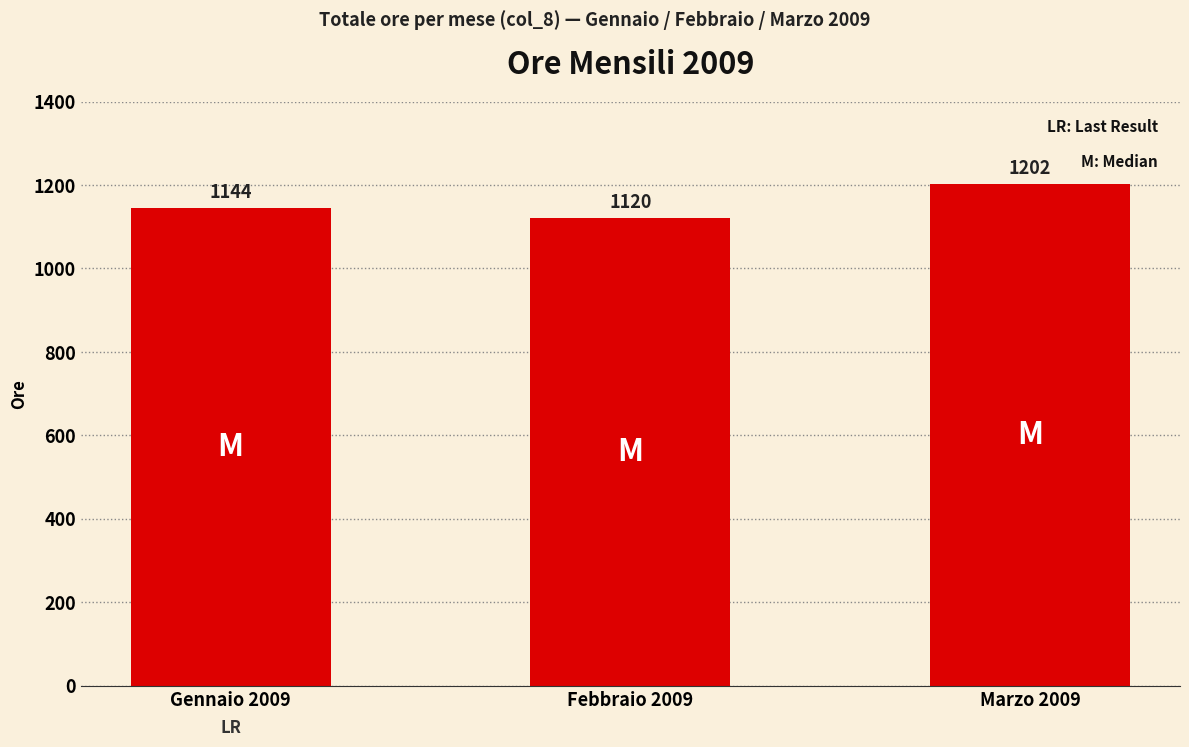

Where is the data nearest to the value 1161?

Gennaio 2009